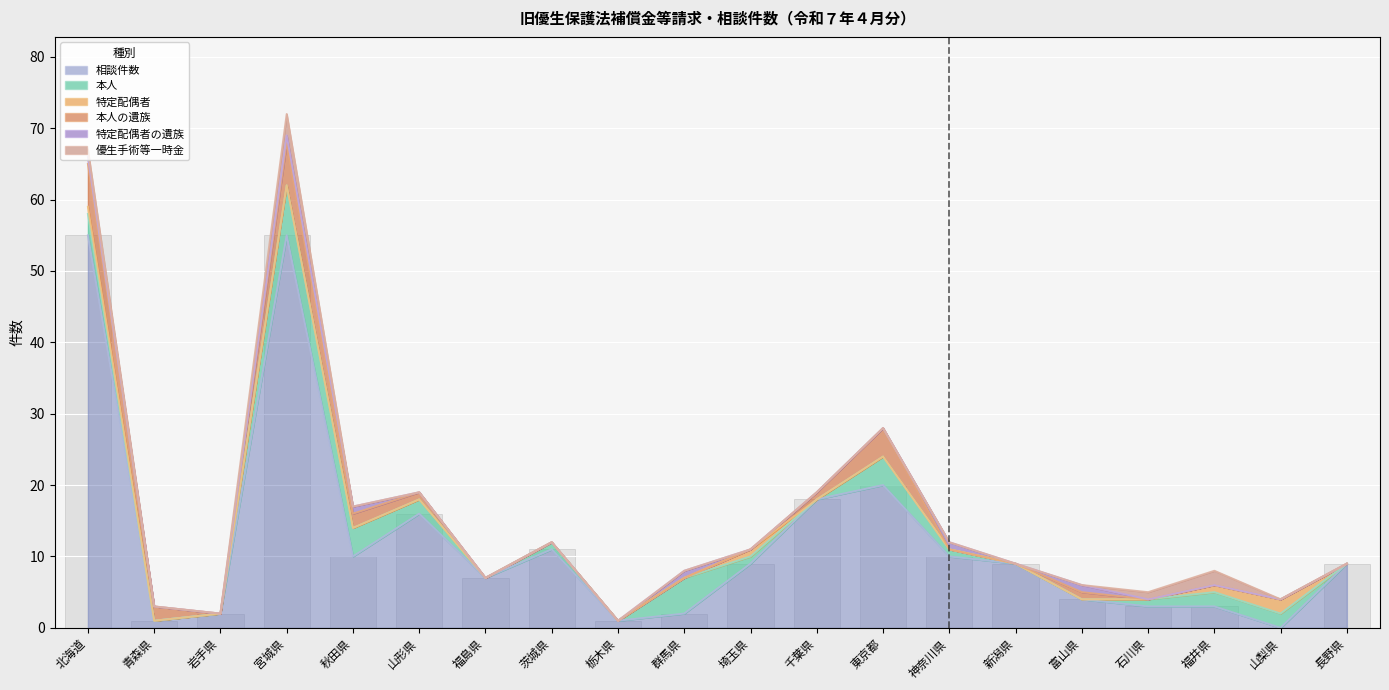

Is it true that 特定配偶者の遺族 equals 0 at 栃木県?

True